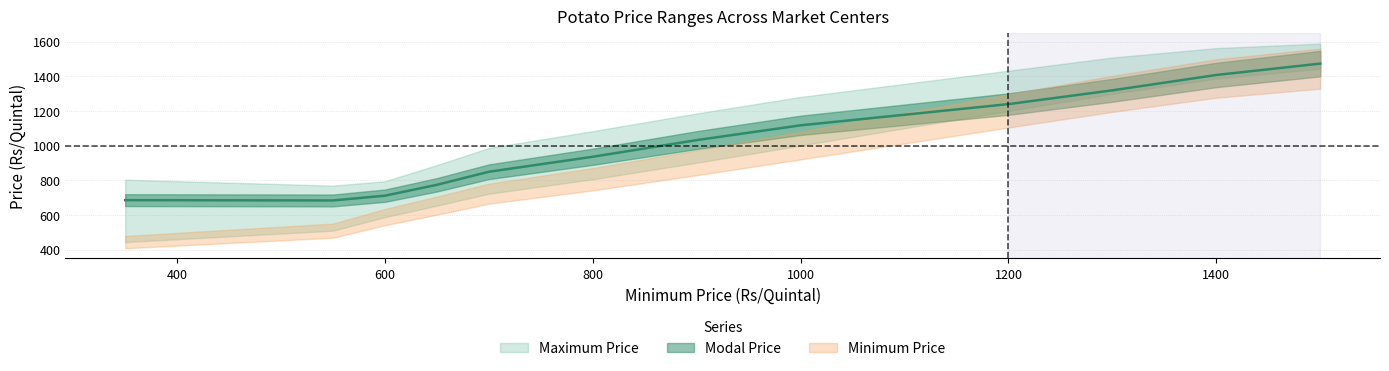

What is the minimum value shown in the chart?

350